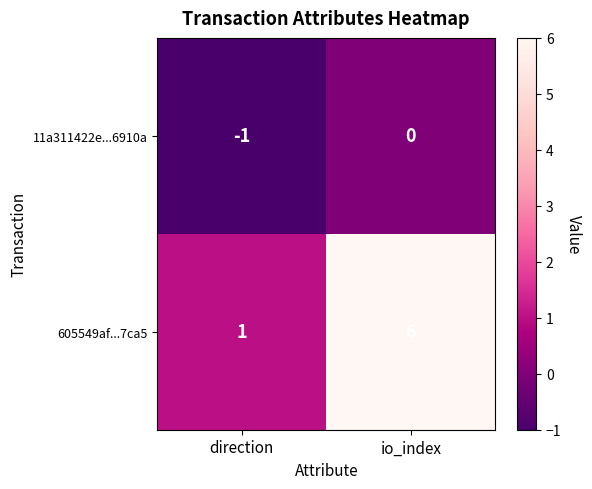

At how many categories does at least one series exceed 0?

2